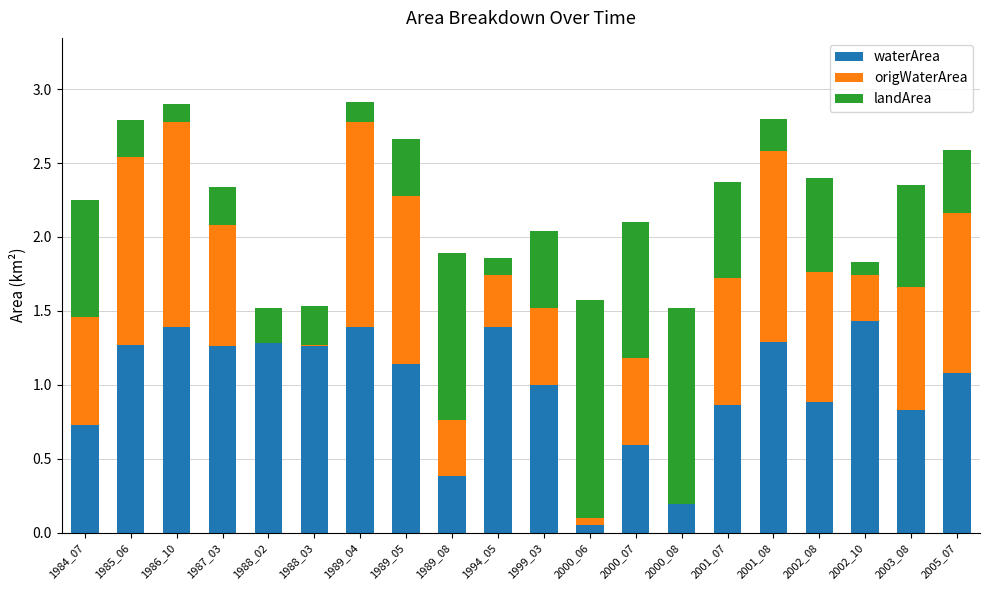

At which label does waterArea first exceed 1?

1985_06